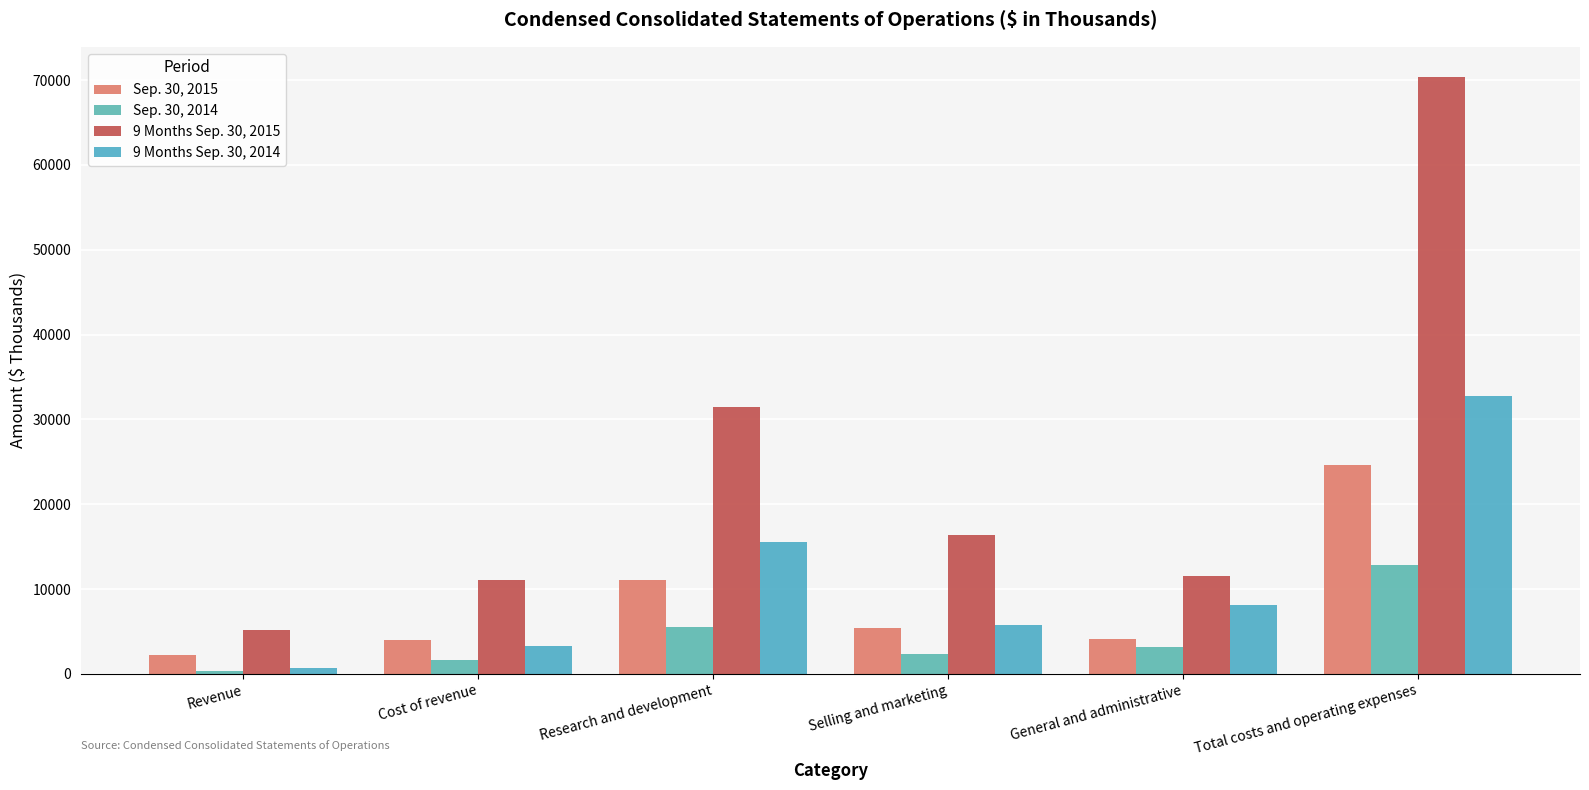

How many categories are shown in the chart?

6